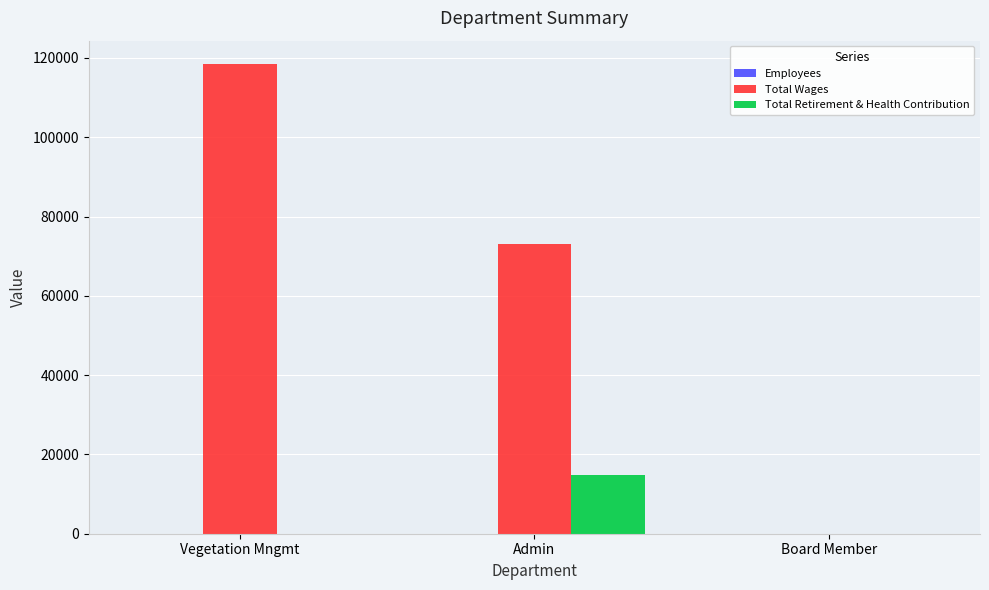

True or false: Total Retirement & Health Contribution has a value of 14934 at Admin.

True